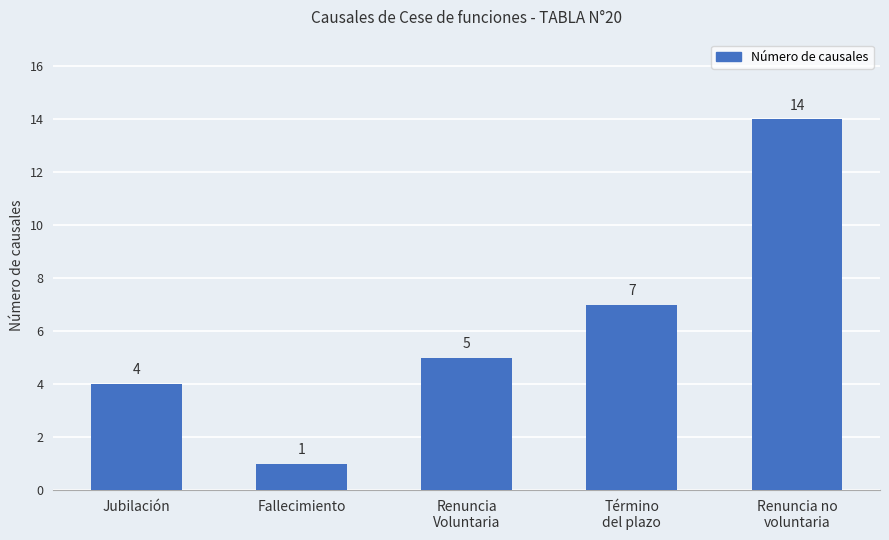

Where is the data nearest to the value 7?

Término
del plazo